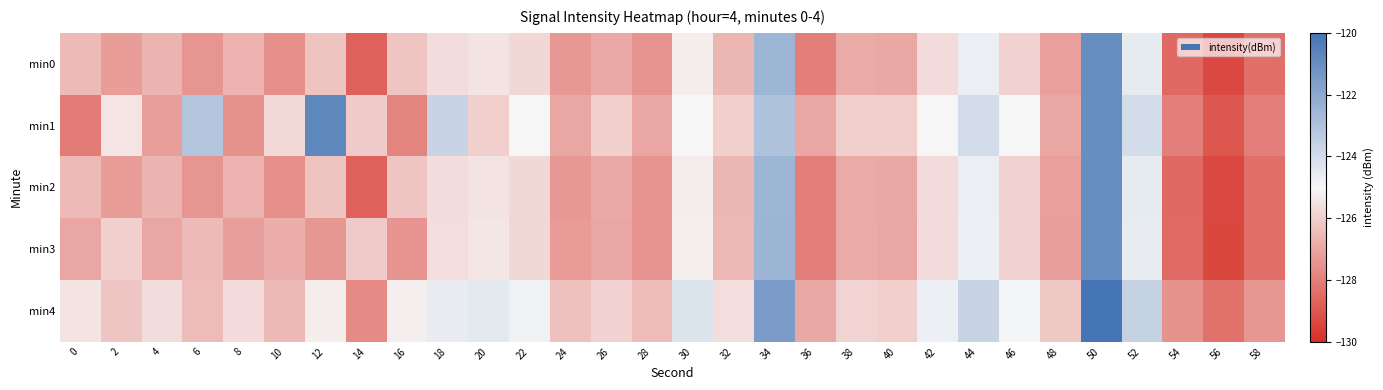

Reading left to right, list all the values displayed in this chart.

min0: 0=-126.5	2=-127.2	4=-126.7	6=-127.4	8=-126.7	10=-127.6	12=-126.3	14=-128.7	16=-126.2	18=-125.6	20=-125.5	22=-125.8	24=-127.4	26=-126.9	28=-127.5	30=-125.3	32=-126.6	34=-122.5	36=-128.0	38=-126.9	40=-127.0	42=-125.7	44=-124.7	46=-125.9	48=-127.2	50=-121.0	52=-124.6	54=-128.5	56=-129.4	58=-128.4
min1: 0=-128.1	2=-125.5	4=-127.2	6=-123.1	8=-127.5	10=-125.8	12=-120.8	14=-126.1	16=-127.9	18=-123.7	20=-126.0	22=-125.0	24=-127.0	26=-126.0	28=-127.0	30=-125.0	32=-126.0	34=-123.0	36=-127.0	38=-126.0	40=-126.0	42=-125.0	44=-124.0	46=-125.0	48=-127.0	50=-121.0	52=-124.0	54=-128.0	56=-129.0	58=-128.0
min2: 0=-126.5	2=-127.2	4=-126.7	6=-127.4	8=-126.7	10=-127.6	12=-126.3	14=-128.7	16=-126.2	18=-125.6	20=-125.5	22=-125.8	24=-127.4	26=-126.9	28=-127.5	30=-125.3	32=-126.6	34=-122.5	36=-128.0	38=-126.9	40=-127.0	42=-125.7	44=-124.7	46=-125.9	48=-127.2	50=-121.0	52=-124.6	54=-128.5	56=-129.4	58=-128.4
min3: 0=-127.0	2=-126.0	4=-127.0	6=-126.5	8=-127.2	10=-126.8	12=-127.4	14=-126.1	16=-127.5	18=-125.6	20=-125.4	22=-125.8	24=-127.3	26=-127.0	28=-127.5	30=-125.2	32=-126.6	34=-122.5	36=-128.0	38=-126.9	40=-127.0	42=-125.7	44=-124.7	46=-125.9	48=-127.2	50=-121.0	52=-124.6	54=-128.5	56=-129.4	58=-128.4
min4: 0=-125.5	2=-126.2	4=-125.7	6=-126.4	8=-125.7	10=-126.6	12=-125.3	14=-127.7	16=-125.2	18=-124.6	20=-124.5	22=-124.8	24=-126.4	26=-125.9	28=-126.5	30=-124.3	32=-125.6	34=-121.5	36=-127.0	38=-125.9	40=-126.0	42=-124.7	44=-123.7	46=-124.9	48=-126.2	50=-120.0	52=-123.6	54=-127.5	56=-128.4	58=-127.4